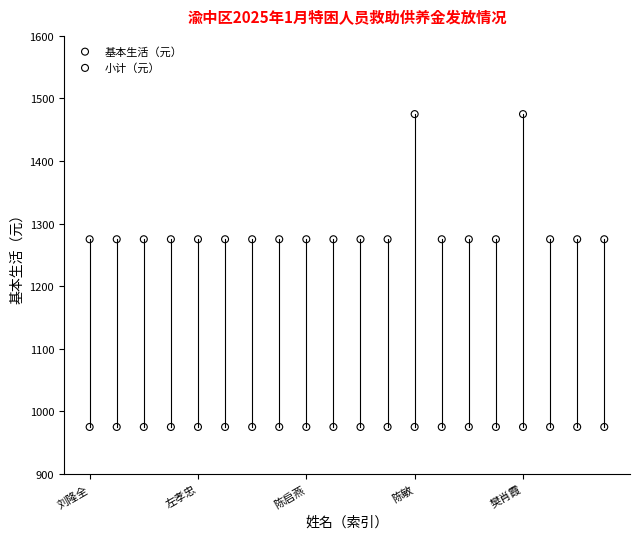

Which series contains the lowest Y value?

基本生活（元）